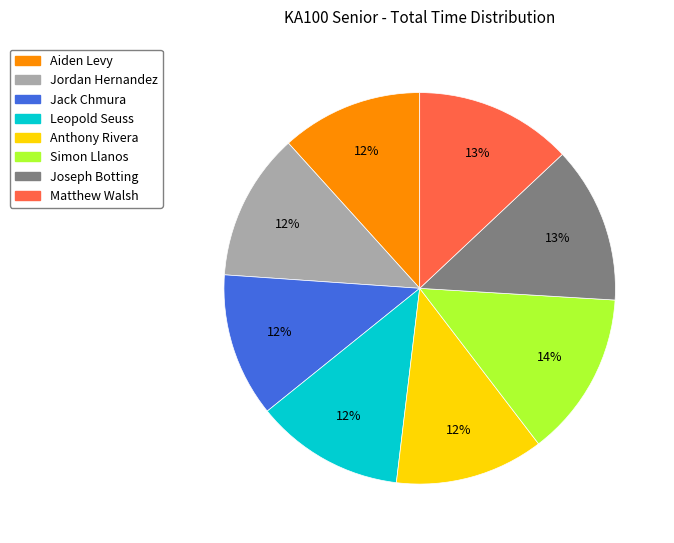

What is the largest slice in the pie chart?

Simon Llanos